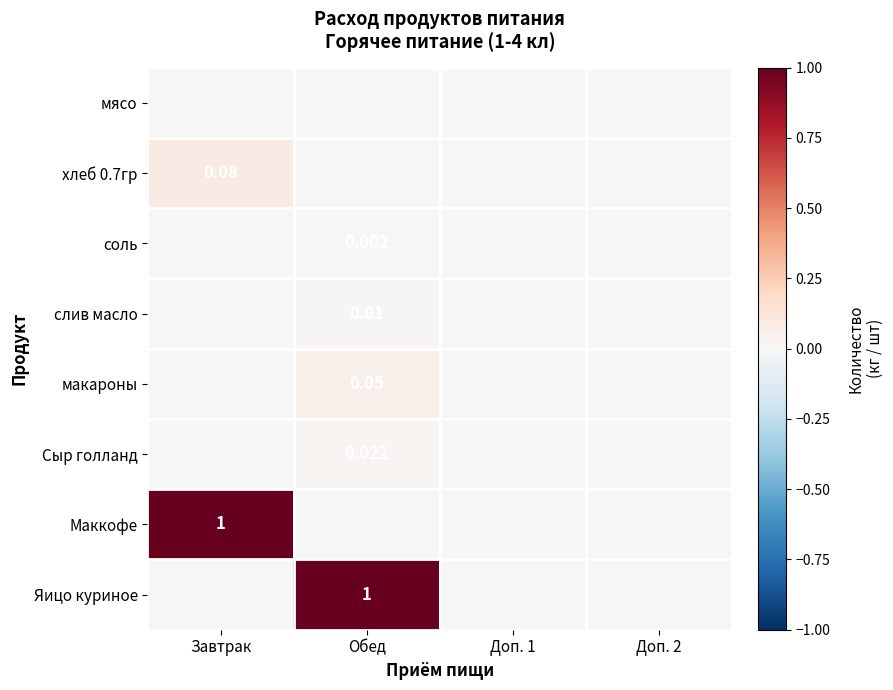

The value of макароны at Доп. 2 is 0.0. True or false?

True